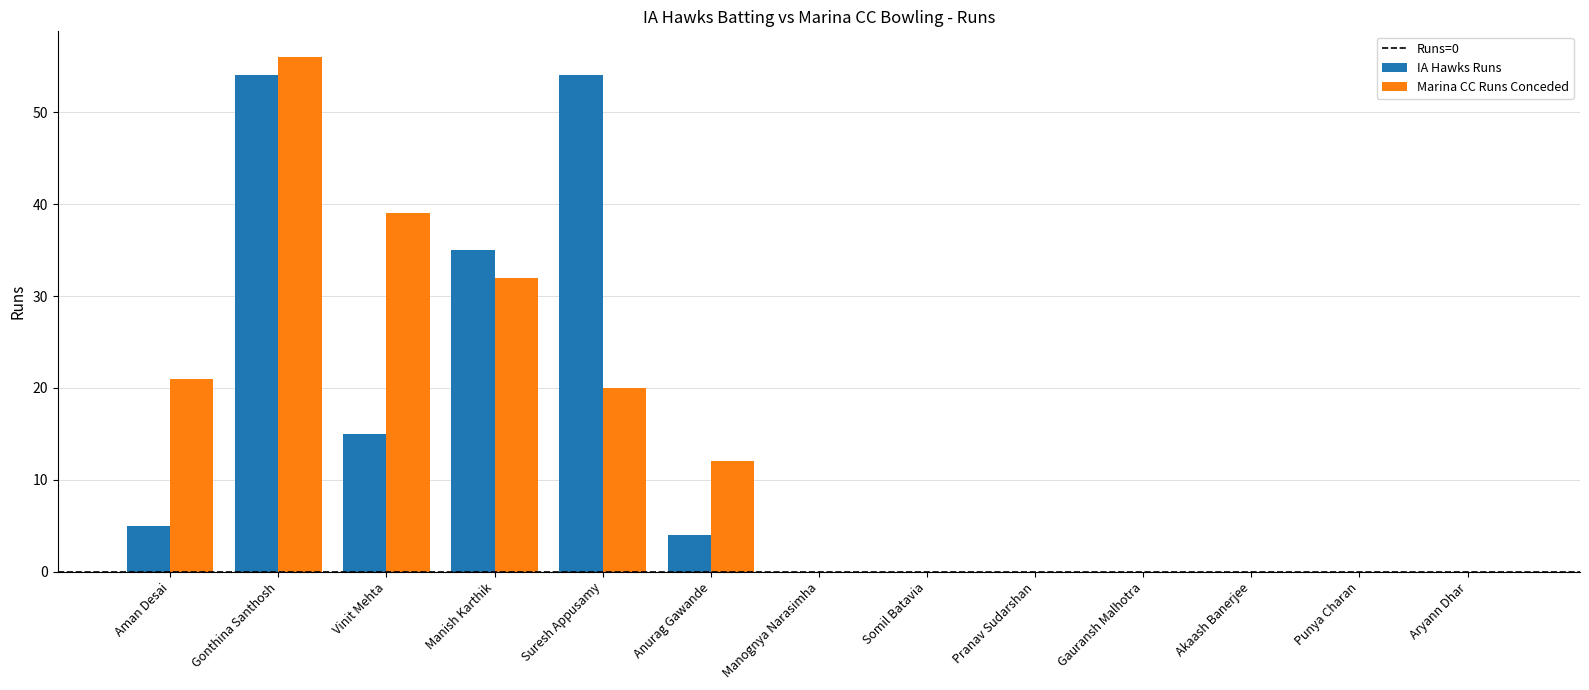

At which category is the sum across all series the highest?

Gonthina Santhosh